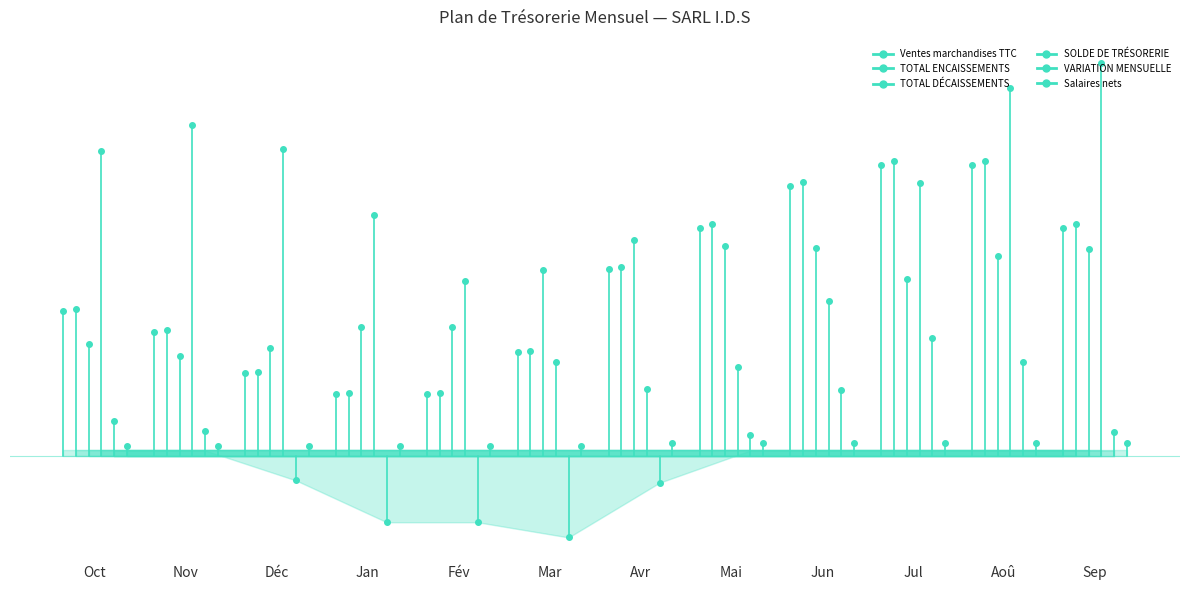

Rank the series by their maximum value, from highest to lowest.

SOLDE DE TRÉSORERIE, TOTAL ENCAISSEMENTS, Ventes marchandises TTC, TOTAL DÉCAISSEMENTS, VARIATION MENSUELLE, Salaires nets